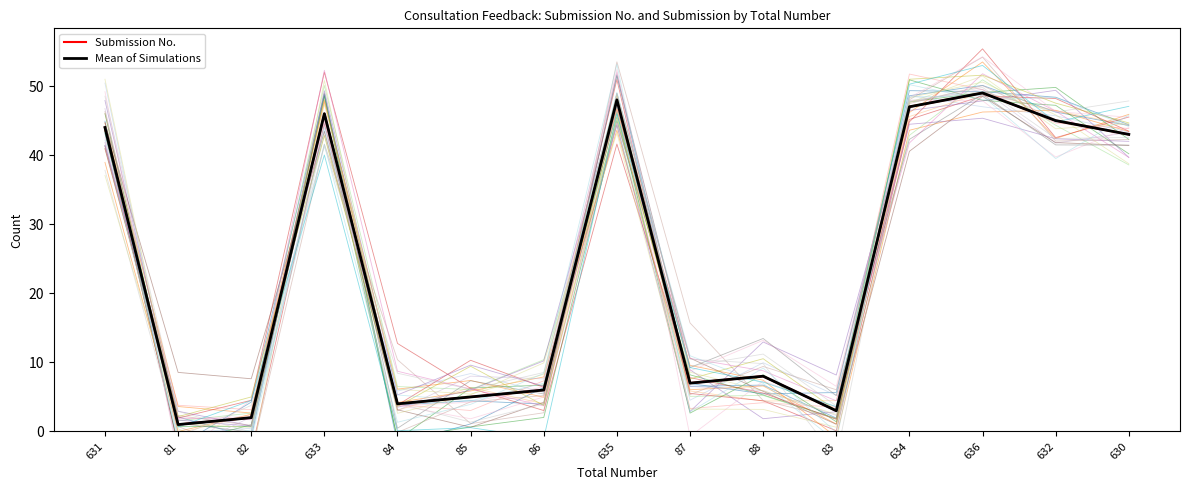

Where does the Mean of Simulations series first go above 8?

631